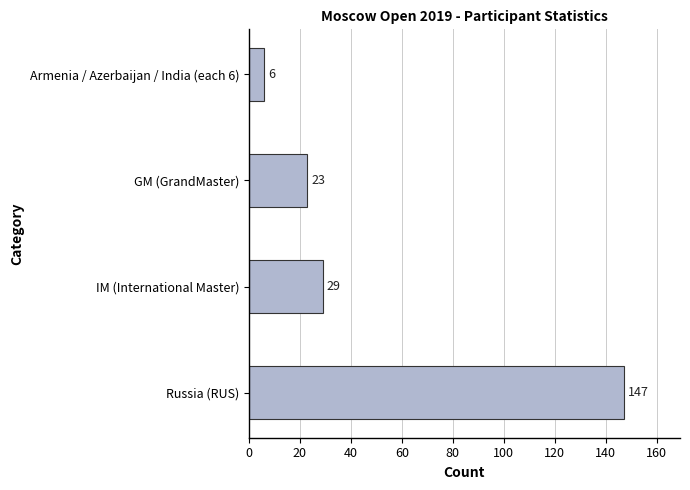

Reading bottom to top, transcribe all the data shown in this chart.

147	29	23	6